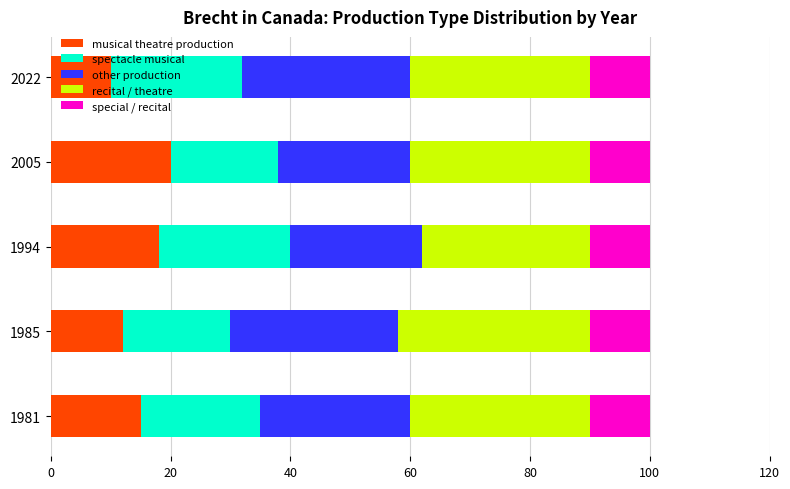

What is the total value across all series at 2022?

100